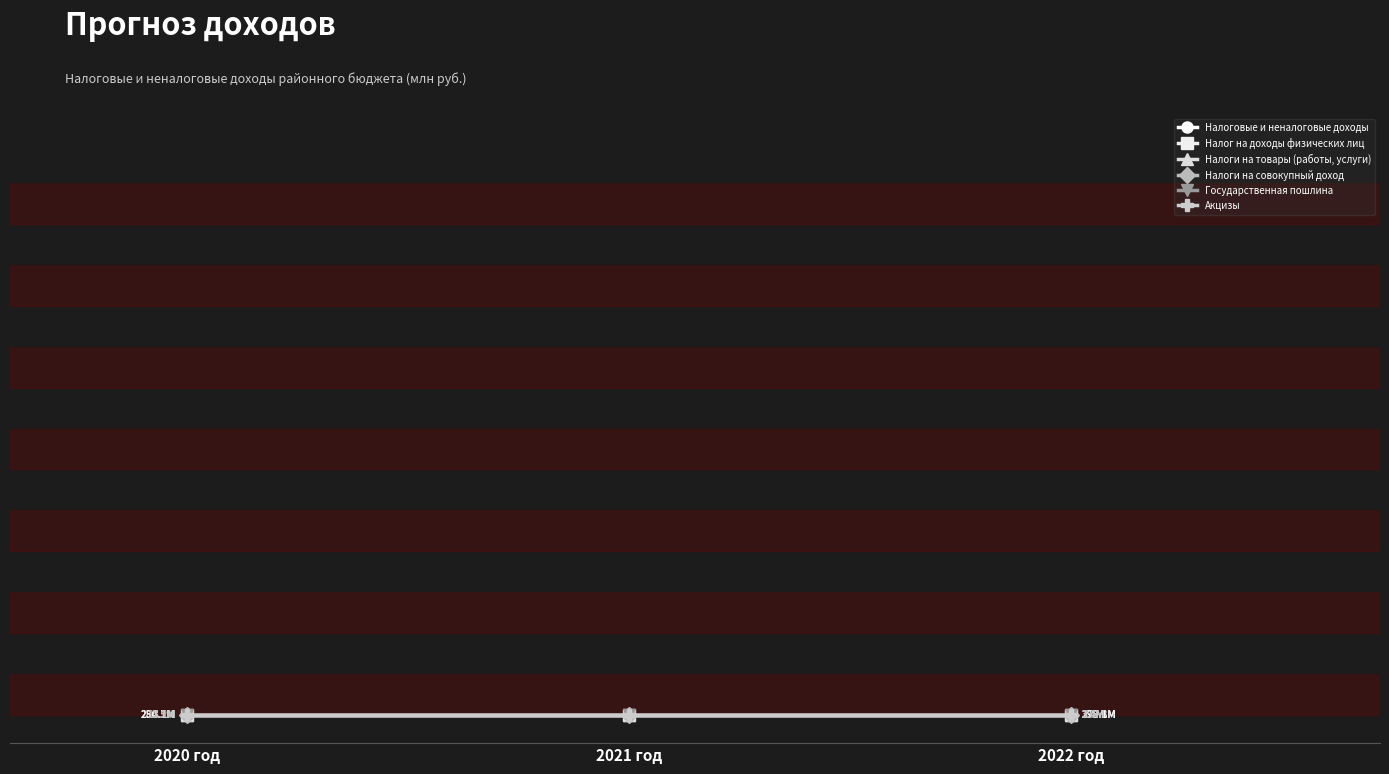

Between 2021 год and 2022 год, which series saw the biggest shift?

Налог на доходы физических лиц